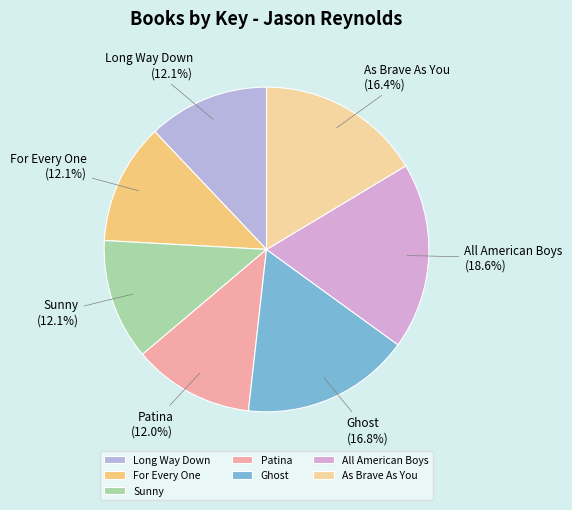

The For Every One slice represents 12% of the pie. True or false?

True